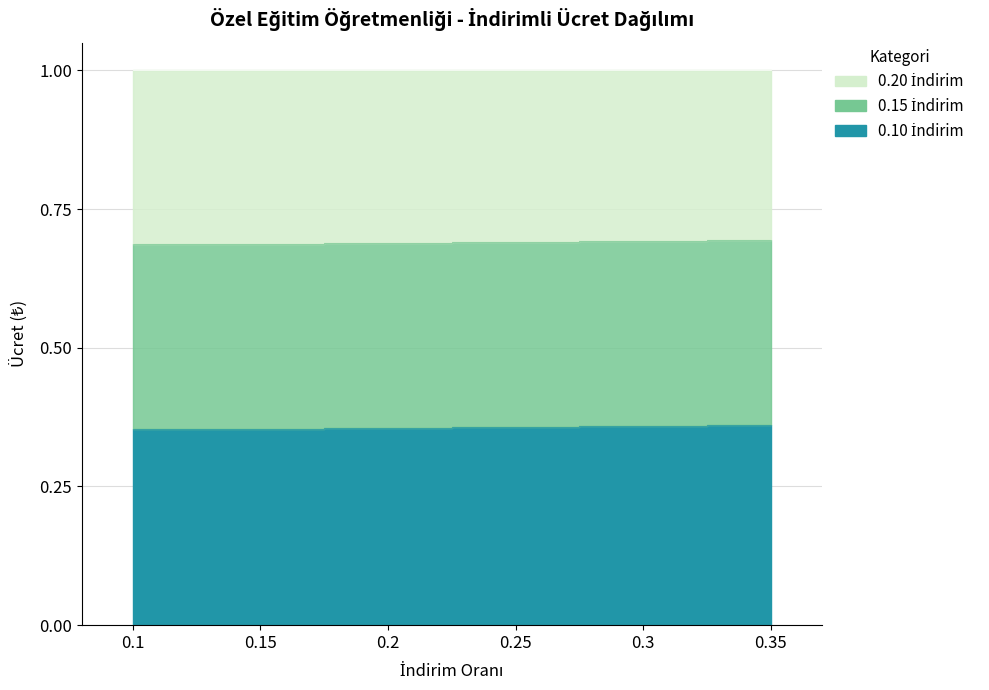

Which label corresponds to the largest value in the chart?

0.35